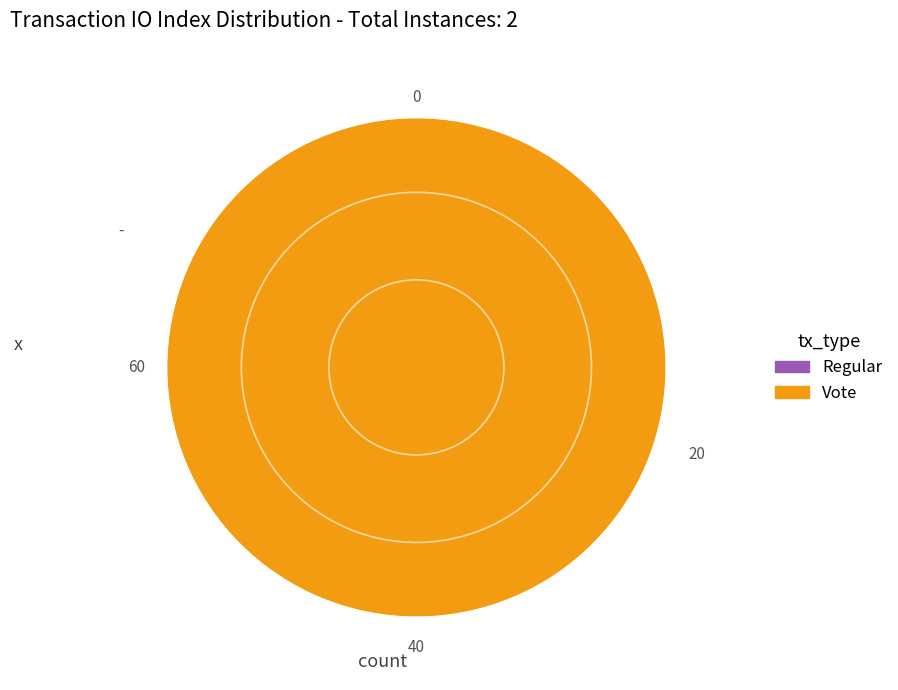

What is the majority slice?

Vote